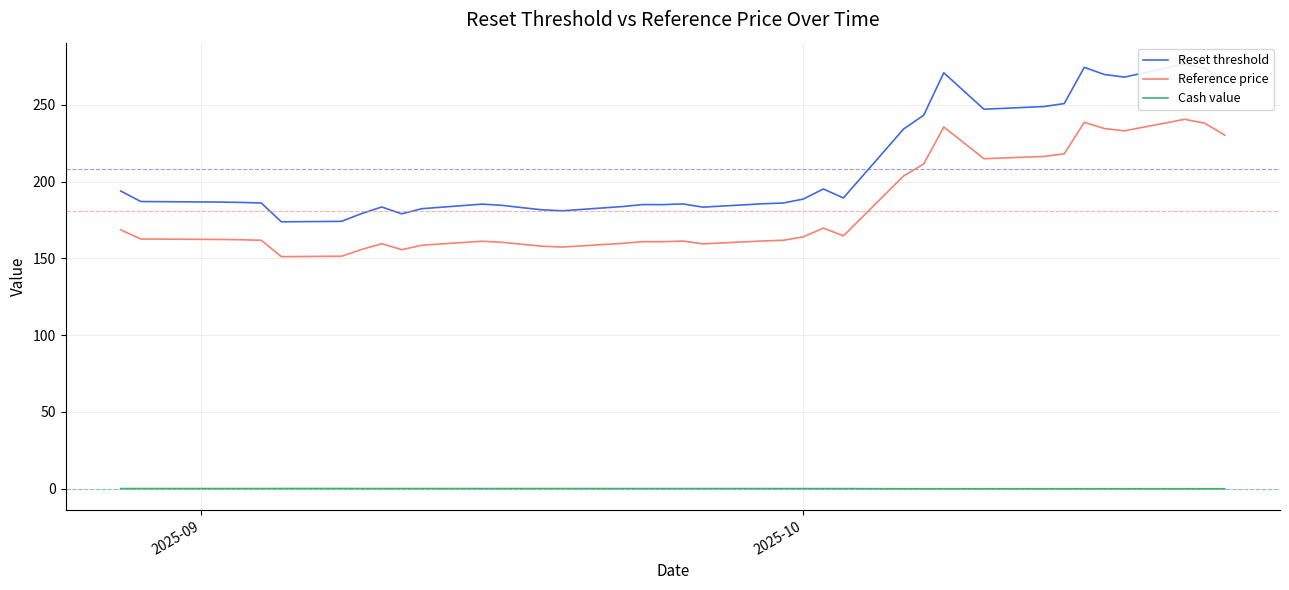

At how many categories does at least one series exceed 208?

12